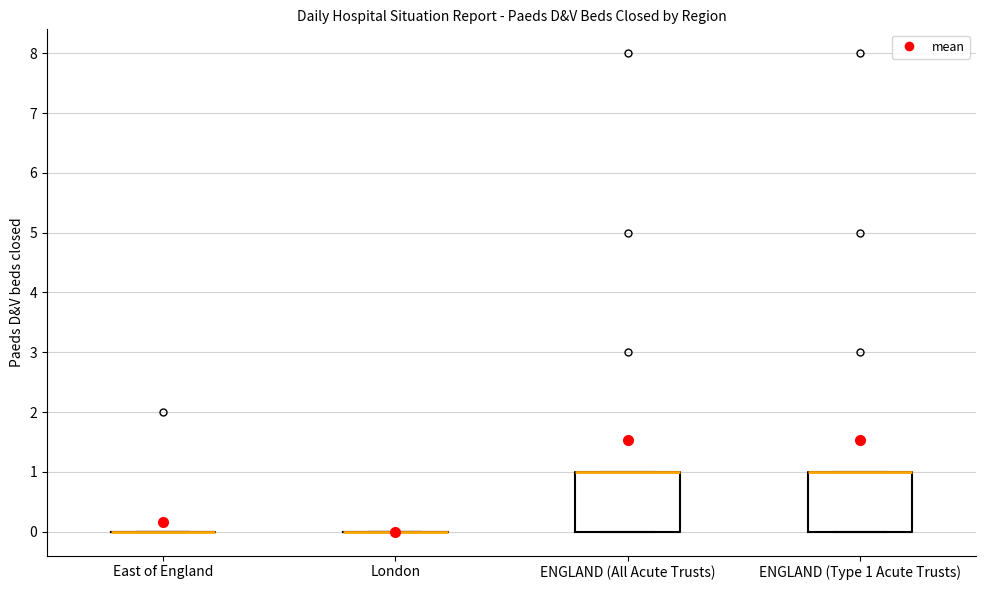

Reading left to right, transcribe this box plot: for each box, give where its median line is, the range the box spans, and where its two whiskers end, as read against the y-axis. The values are not printed on the chart, so give them approximately, as read against the axis.

East of England: box collapsed to a line at 0, whiskers 0 to 0
London: box collapsed to a line at 0, whiskers 0 to 0
ENGLAND (All Acute Trusts): median 1 (drawn on the box's upper edge), box 0 to 1, whiskers 0 to 1
ENGLAND (Type 1 Acute Trusts): median 1 (drawn on the box's upper edge), box 0 to 1, whiskers 0 to 1